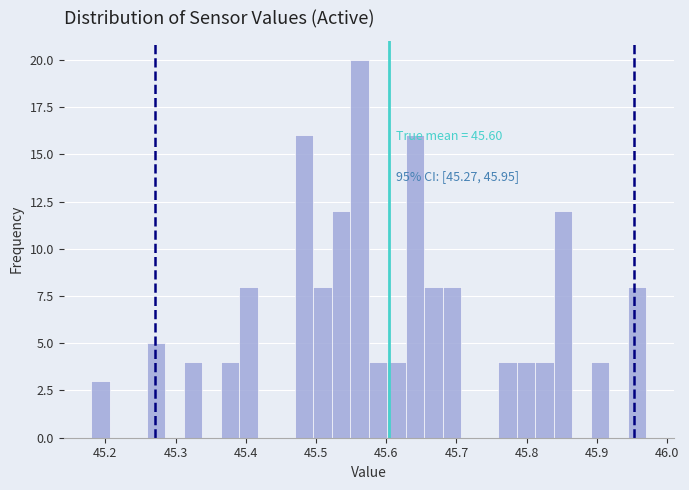

Around what value on the x-axis is the tallest bar? Give the approximate position of its centre, as read against the axis.

45.56